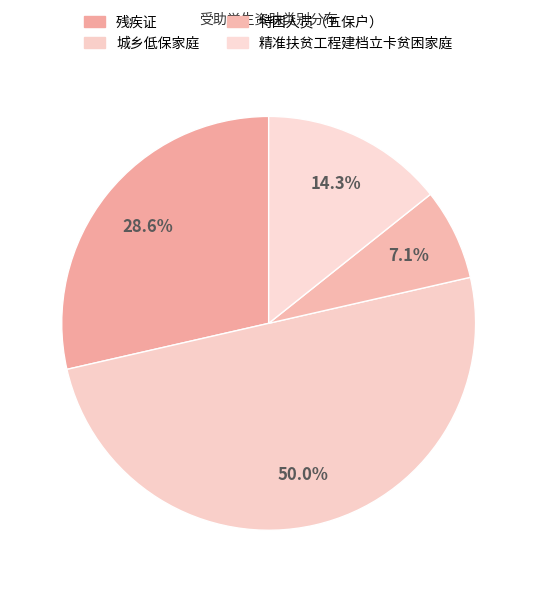

Count the number of slices in the pie.

4